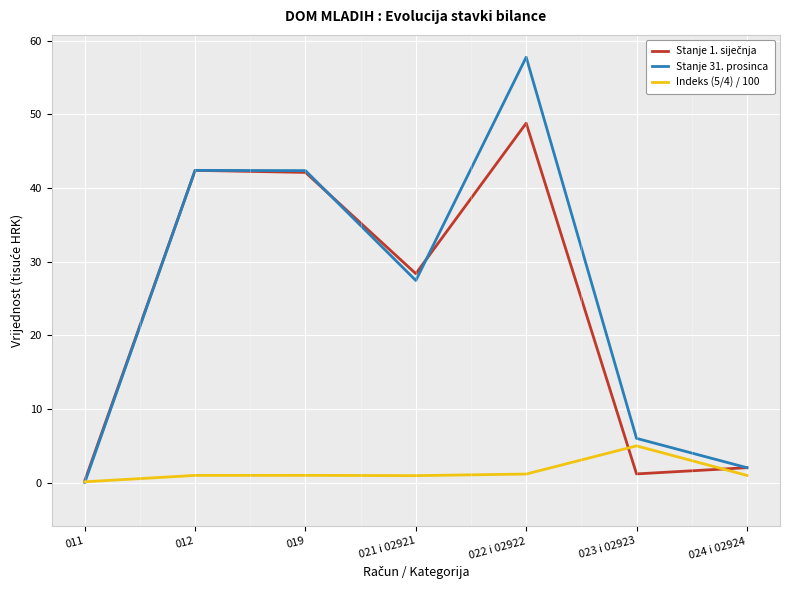

Where does the Stanje 31. prosinca series first go above 27?

012